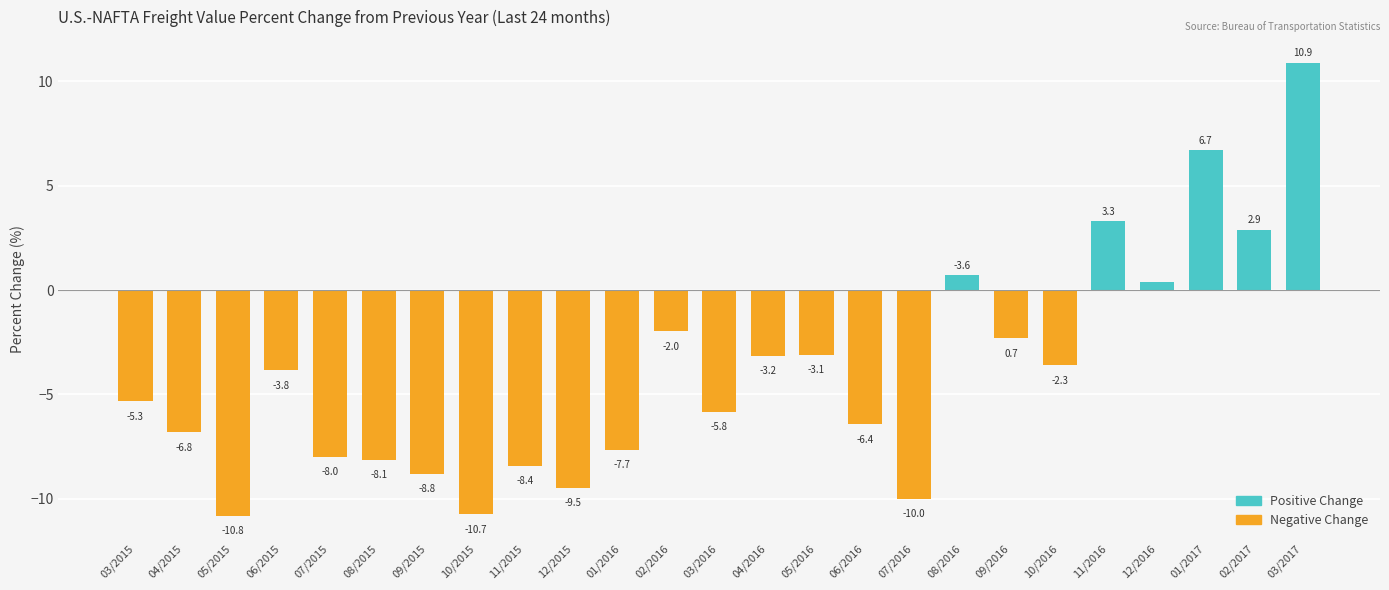

Does the chart contain any negative values?

Yes